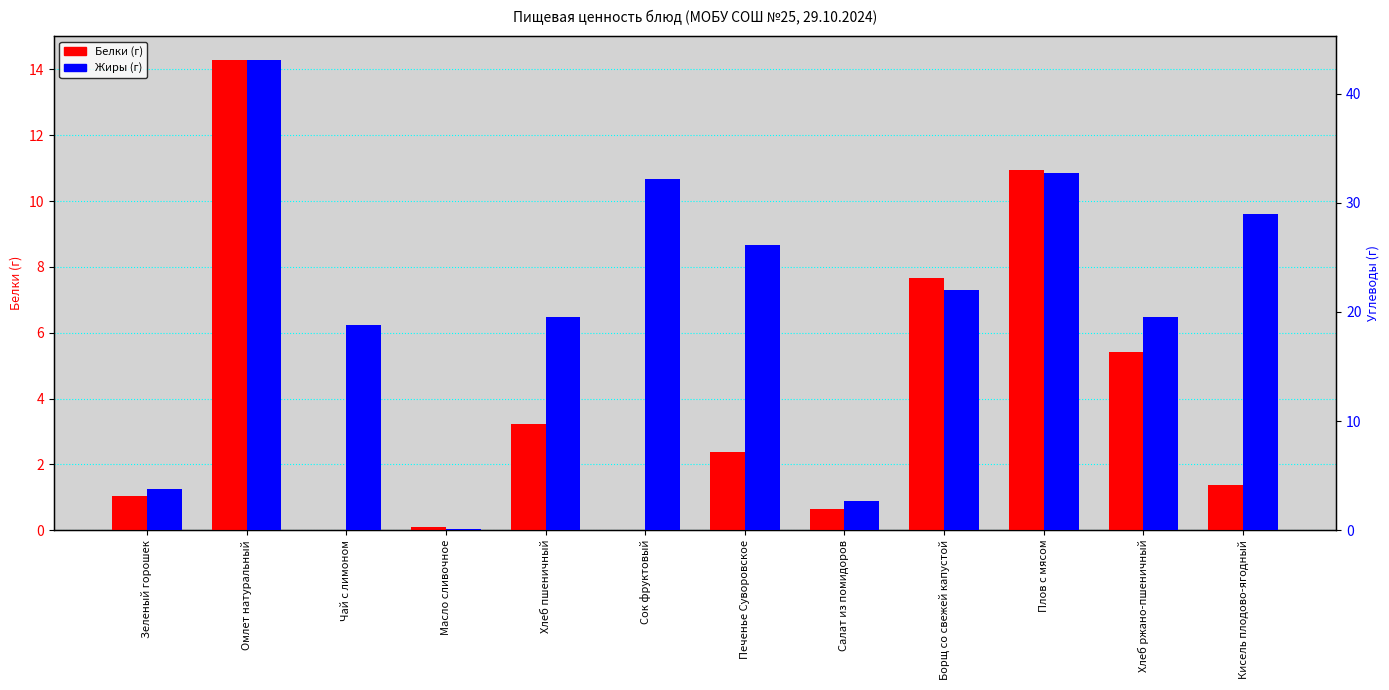

Rank the series at Хлеб ржано-пшеничный from highest to lowest value.

Жиры, Белки